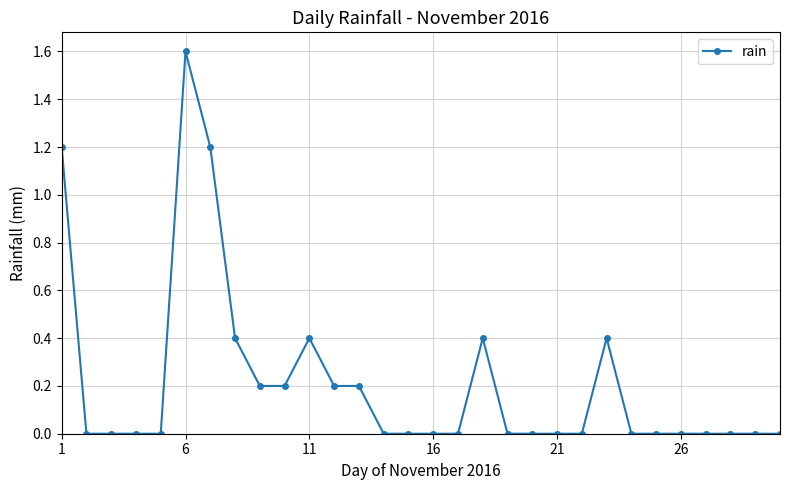

What is the difference between the second highest and minimum values?

1.2